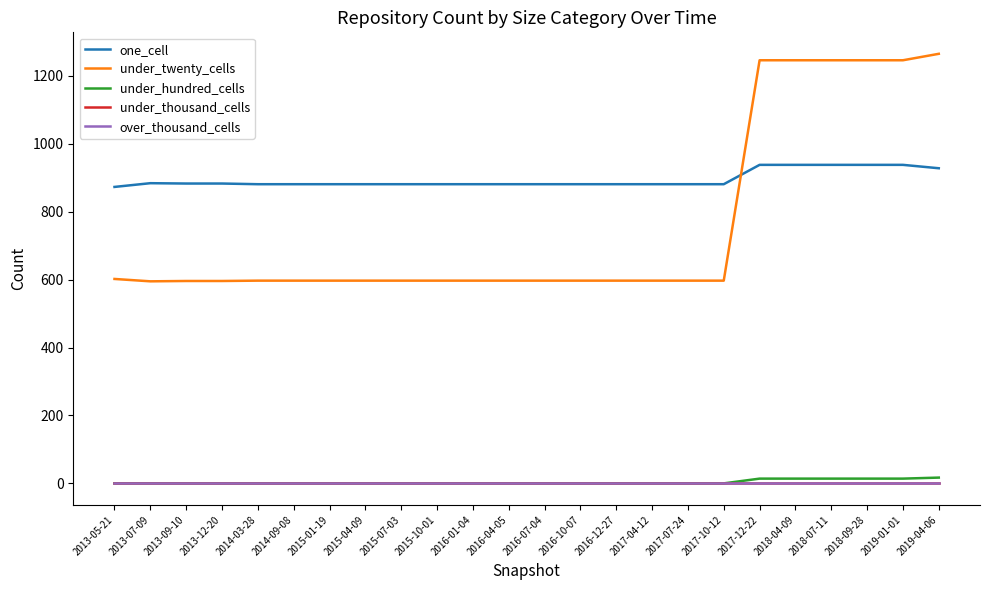

True or false: under_hundred_cells and one_cell intersect in this chart.

False